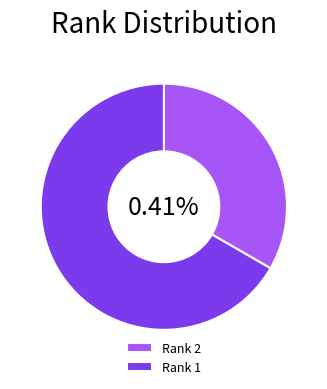

Which category has the smallest portion of the pie?

Rank 2